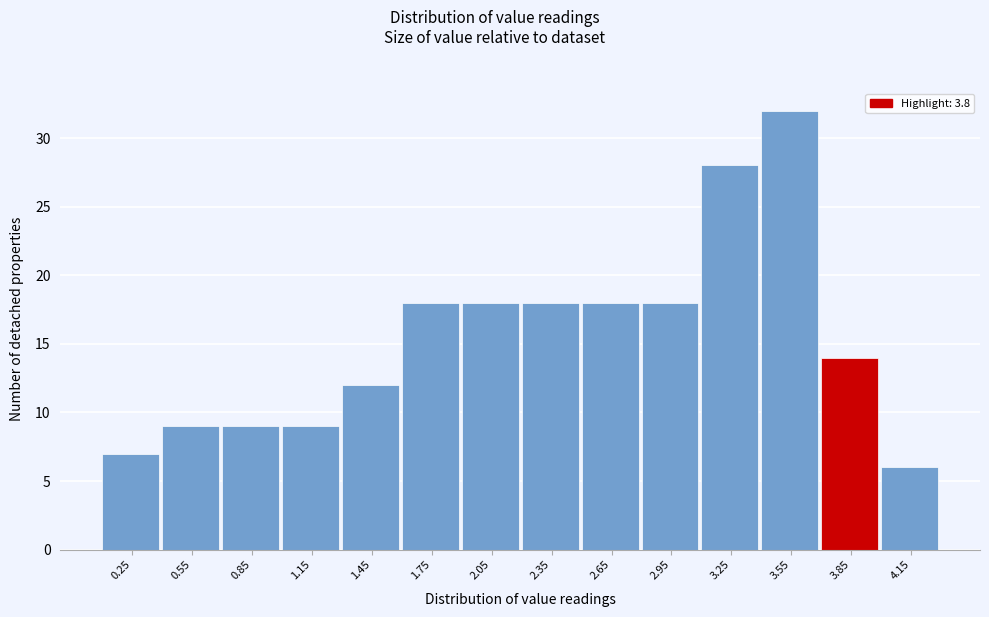

Reading left to right, list every bar in this chart as the range it spans on the x-axis followed by its height. The values are not printed on the chart, so give them approximately, as read against the axis.

0.1 to 0.4: 7
0.4 to 0.7: 9
0.7 to 1.0: 9
1.0 to 1.3: 9
1.3 to 1.6: 12
1.6 to 1.9: 18
1.9 to 2.2: 18
2.2 to 2.5: 18
2.5 to 2.8: 18
2.8 to 3.1: 18
3.1 to 3.4: 28
3.4 to 3.7: 32
3.7 to 4.0: 14
4.0 to 4.3: 6